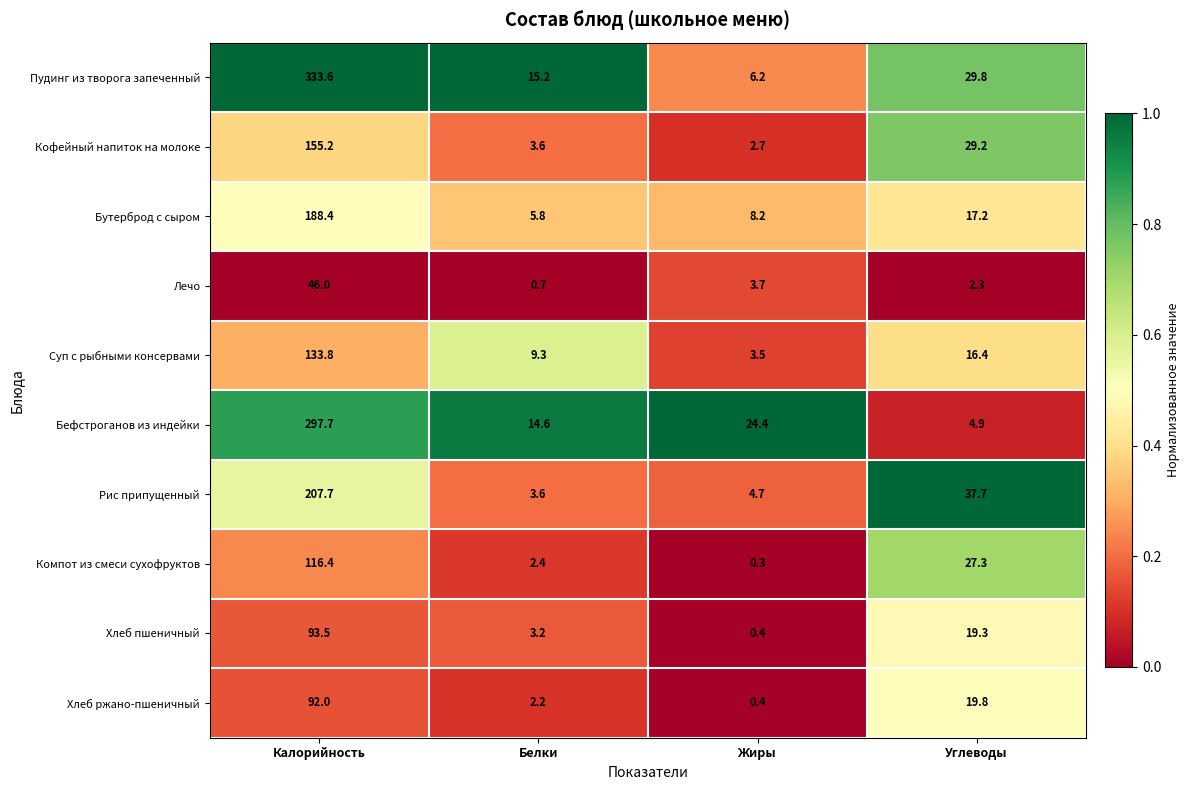

What is the spread (max minus min) of values at Белки?

14.5